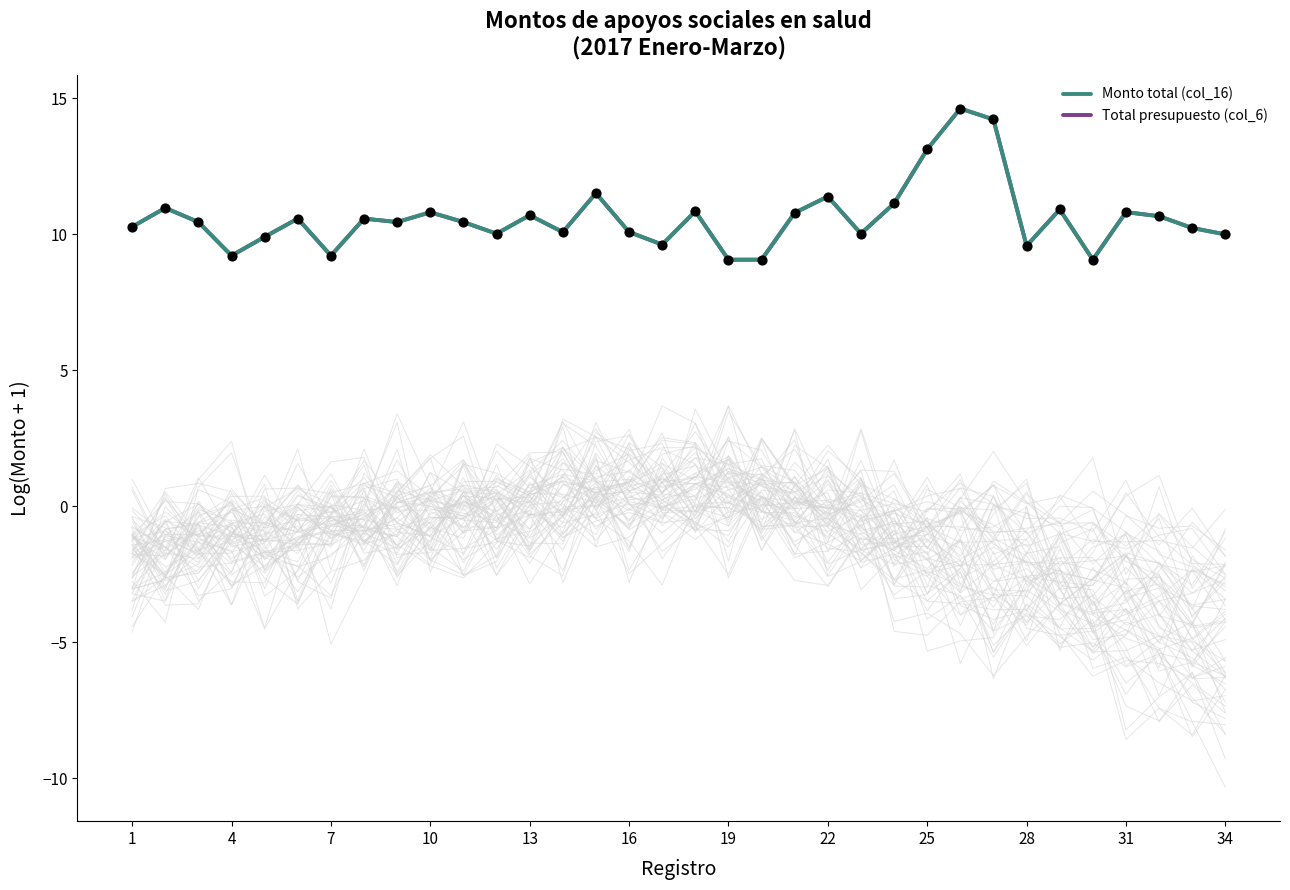

Which series contains the lowest Y value?

Monto total (col_16)